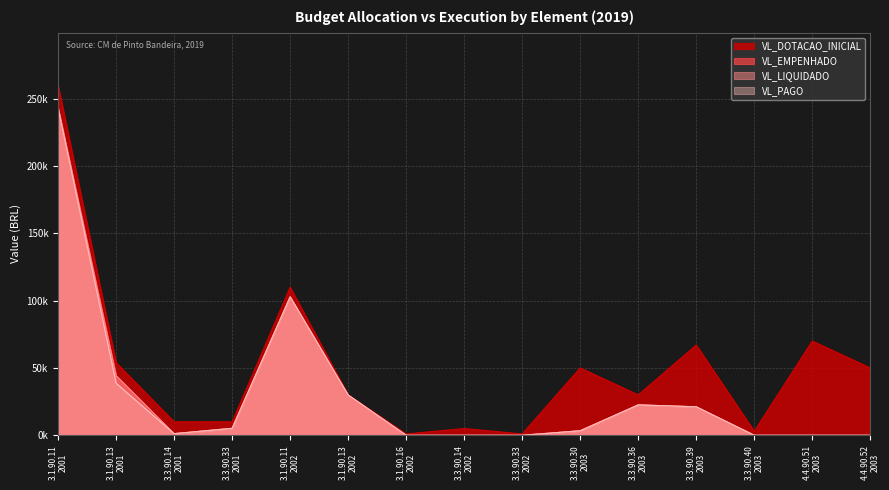

Rank the series by their maximum value, from highest to lowest.

VL_DOTACAO_INICIAL, VL_EMPENHADO, VL_LIQUIDADO, VL_PAGO